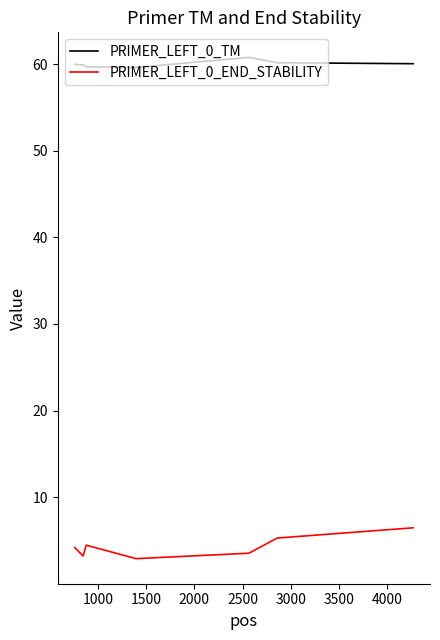

At how many categories does at least one series exceed 18?

7